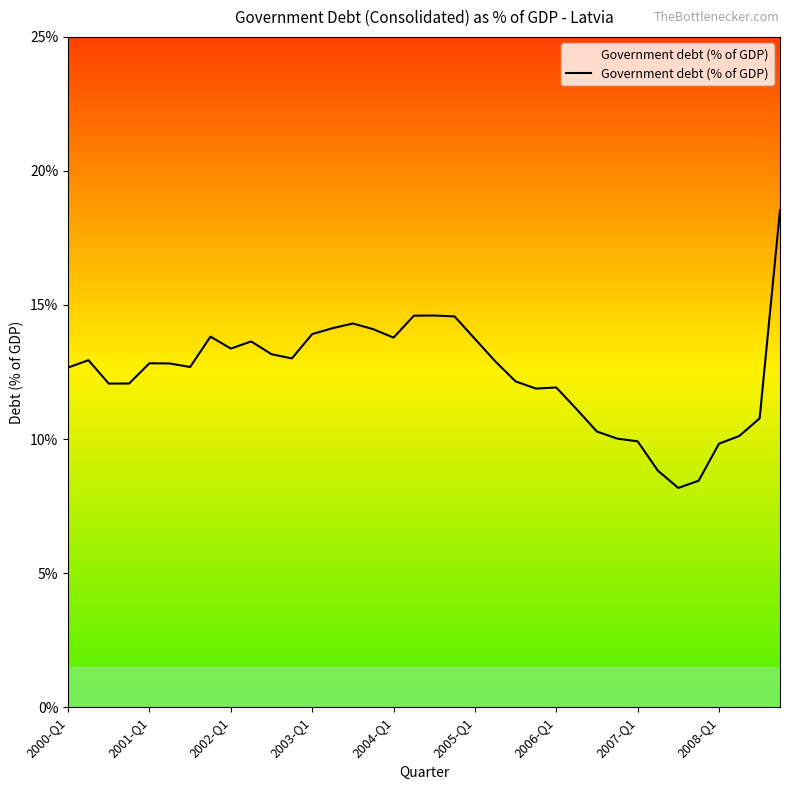

What is the difference between the second highest and second lowest values?

6.2